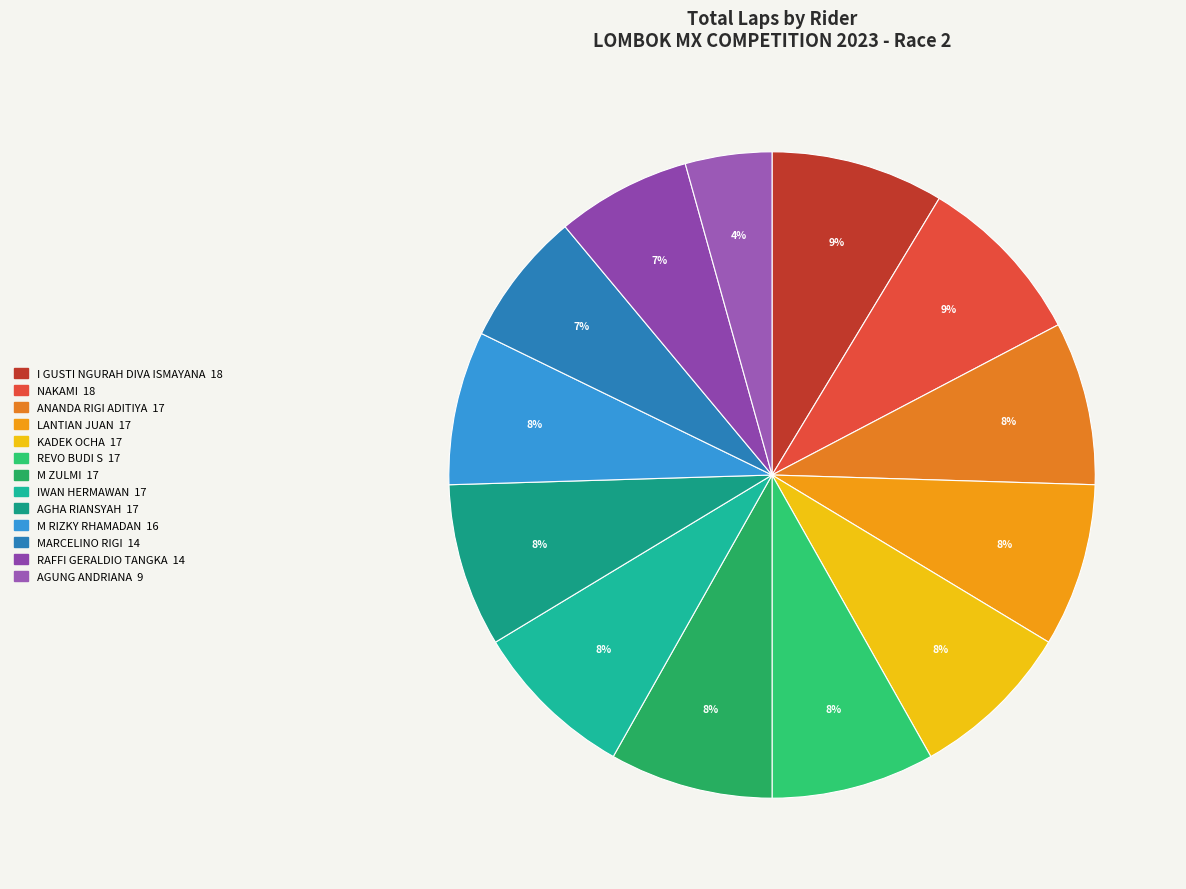

How many segments does this pie chart have?

13